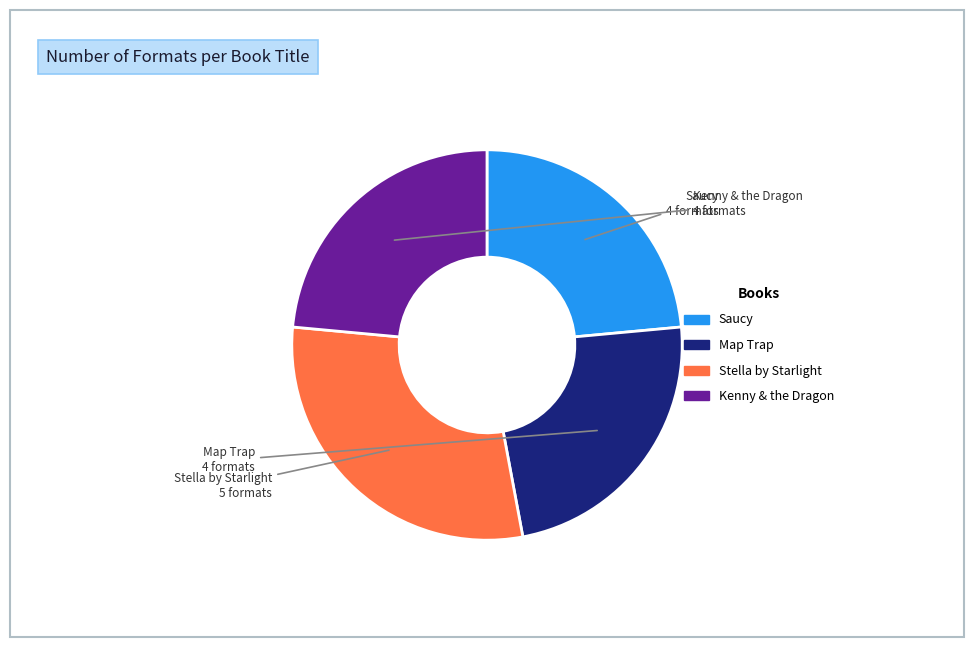

Count the number of slices in the pie.

4